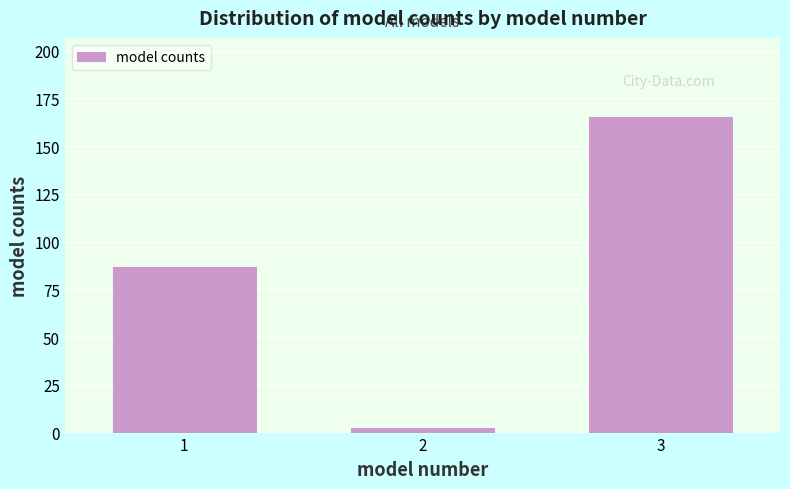

Reading right to left, list all the values displayed in this chart.

165.3	2.2	86.5